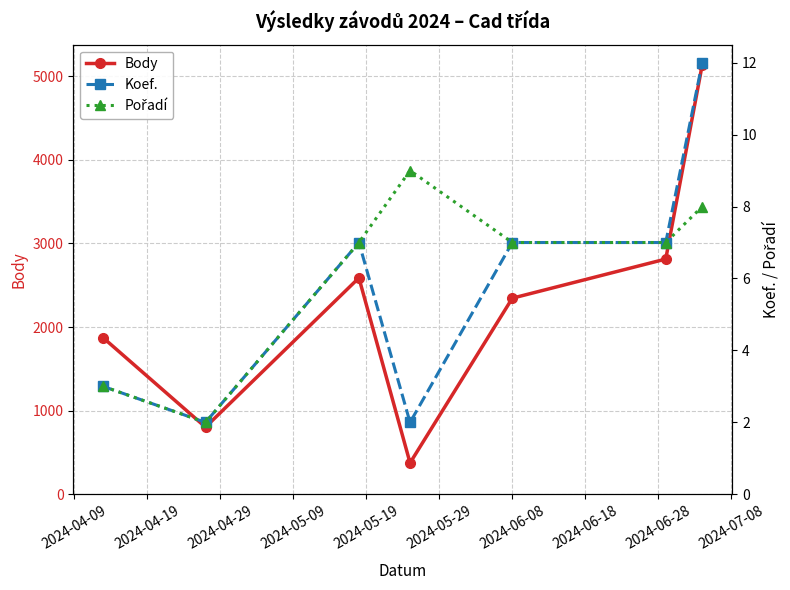

How many values in the Koef. series are below 7?

3